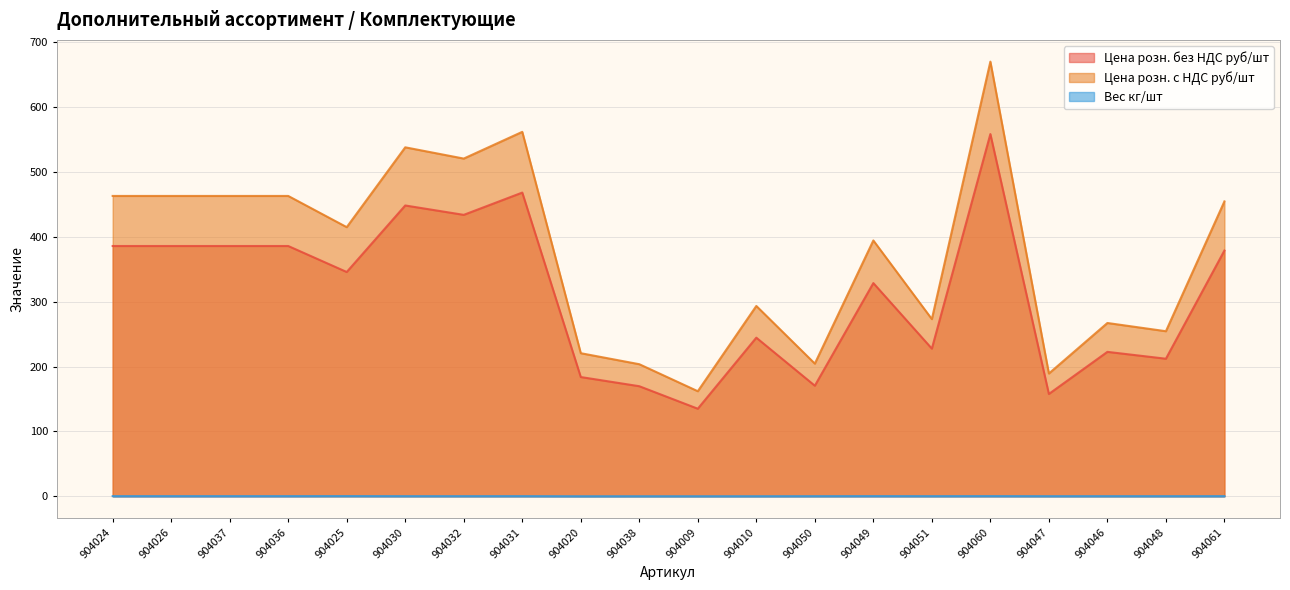

At which label does Цена розн. без НДС руб/шт first exceed 345?

904024